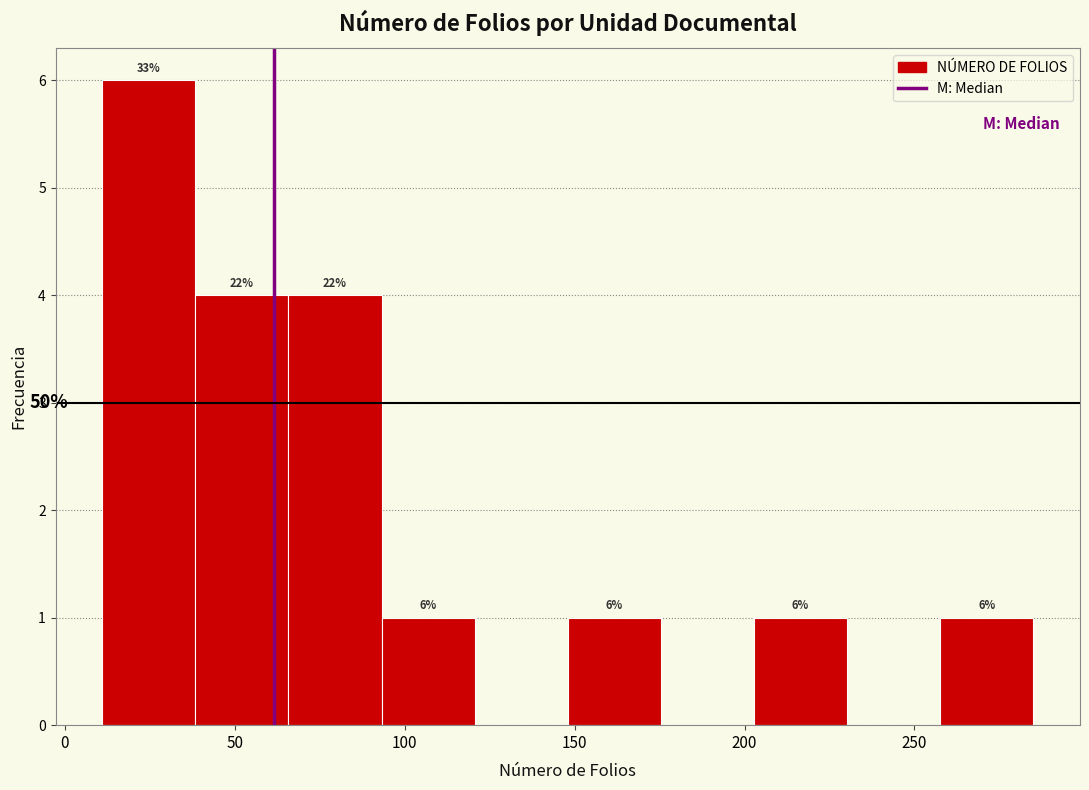

Which range on the x-axis has the tallest bar?

10 to 40